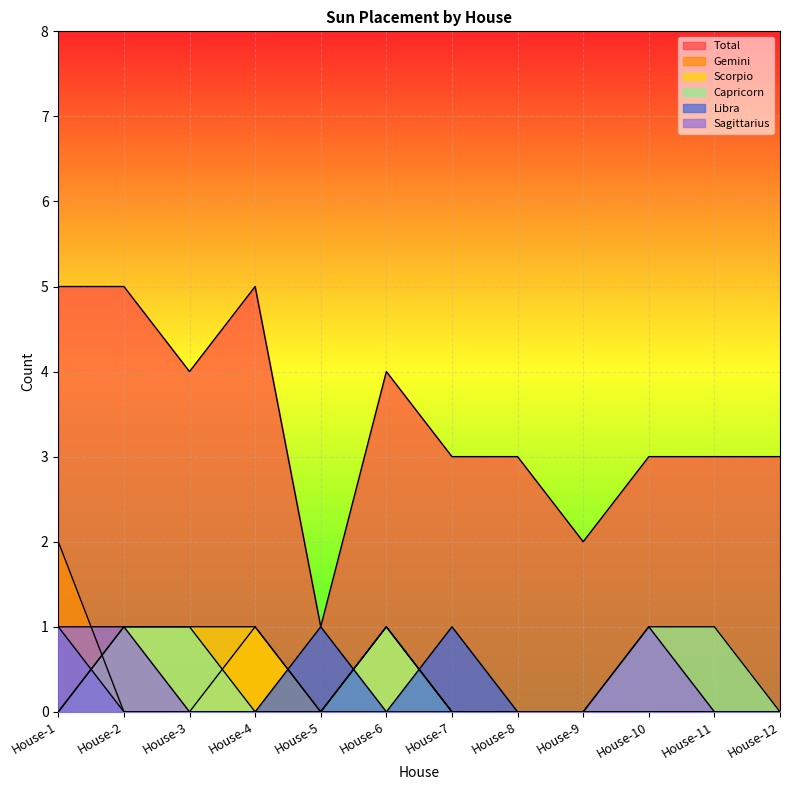

Is it true that Total equals 3 at House-10?

True